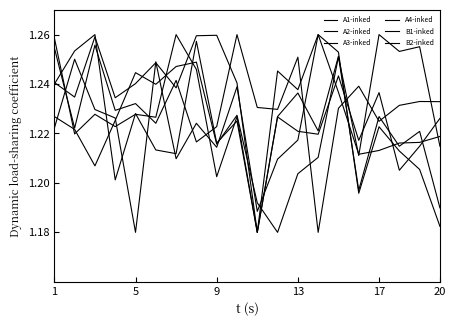

How many lines are shown in the chart?

6